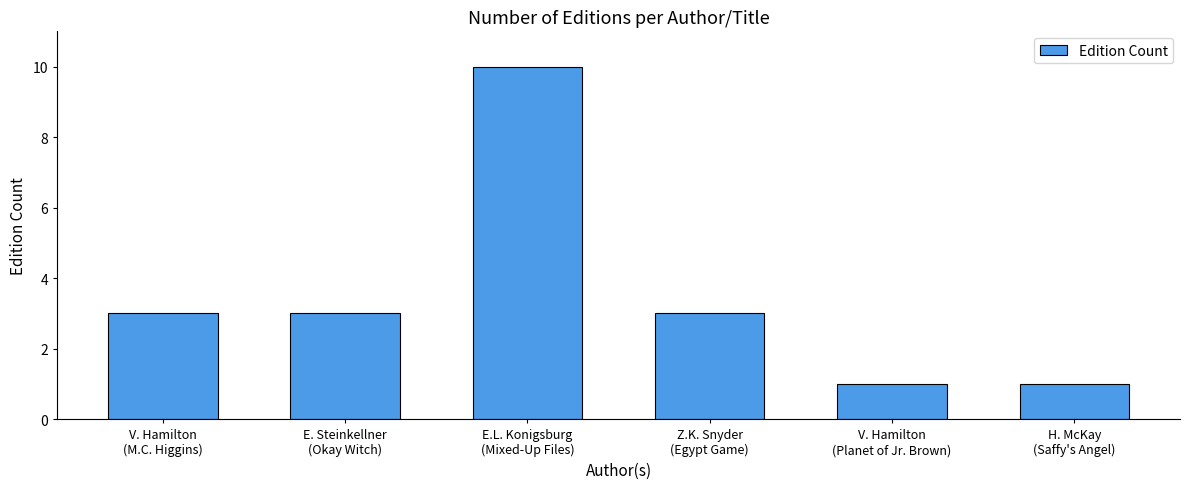

What is the sum of all values?

21